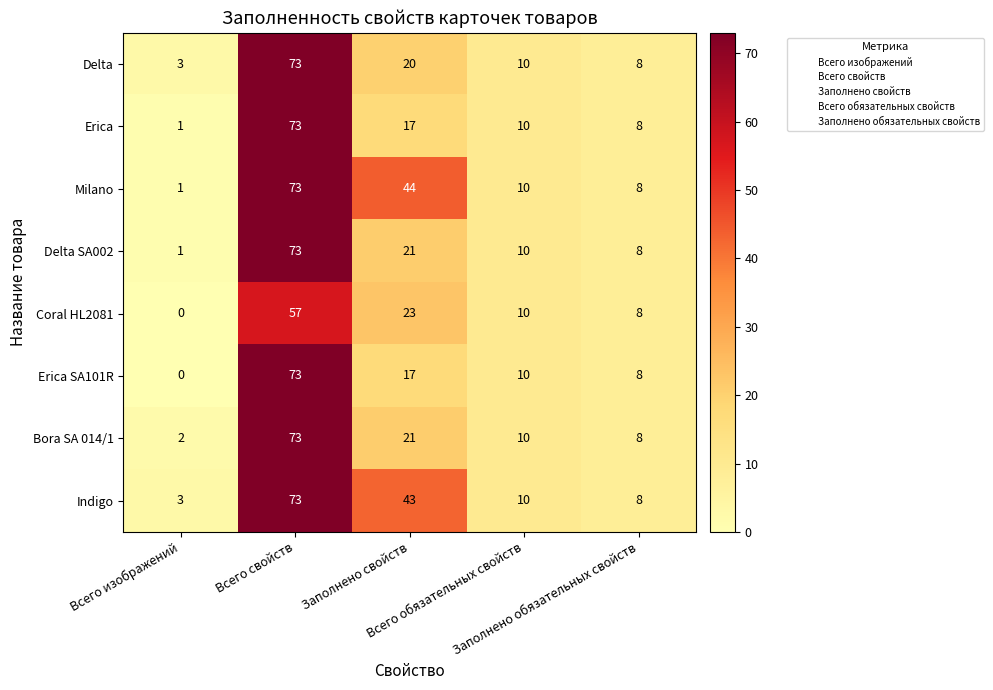

Which series has the largest total across all categories?

Indigo